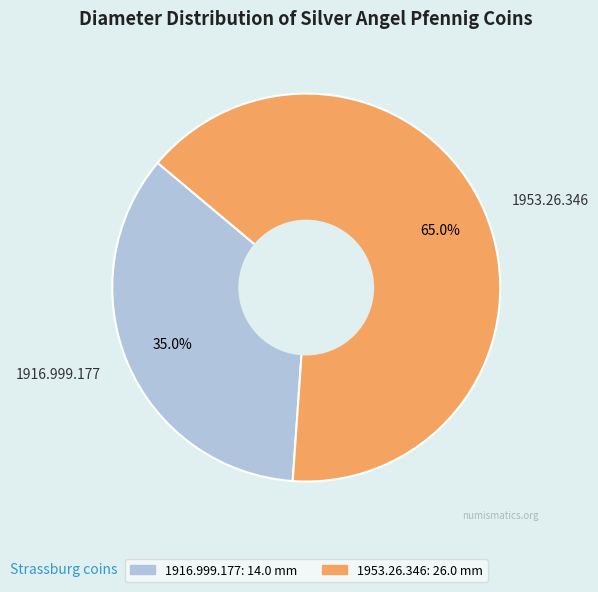

Rank the categories by value from lowest to highest.

1916.999.177, 1953.26.346